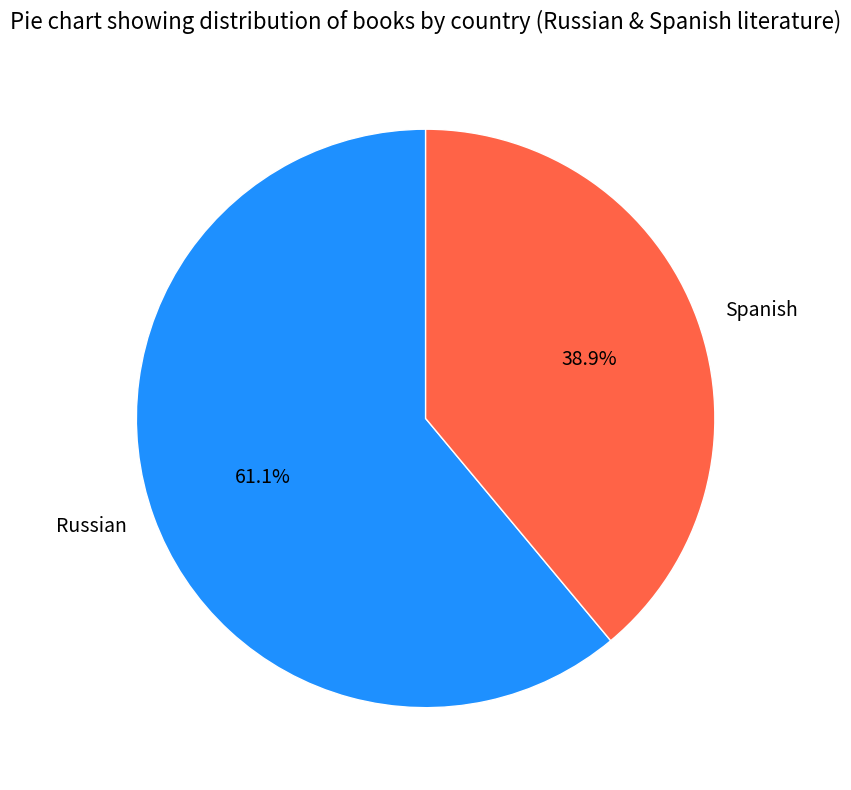

How many slices are in this pie chart?

2